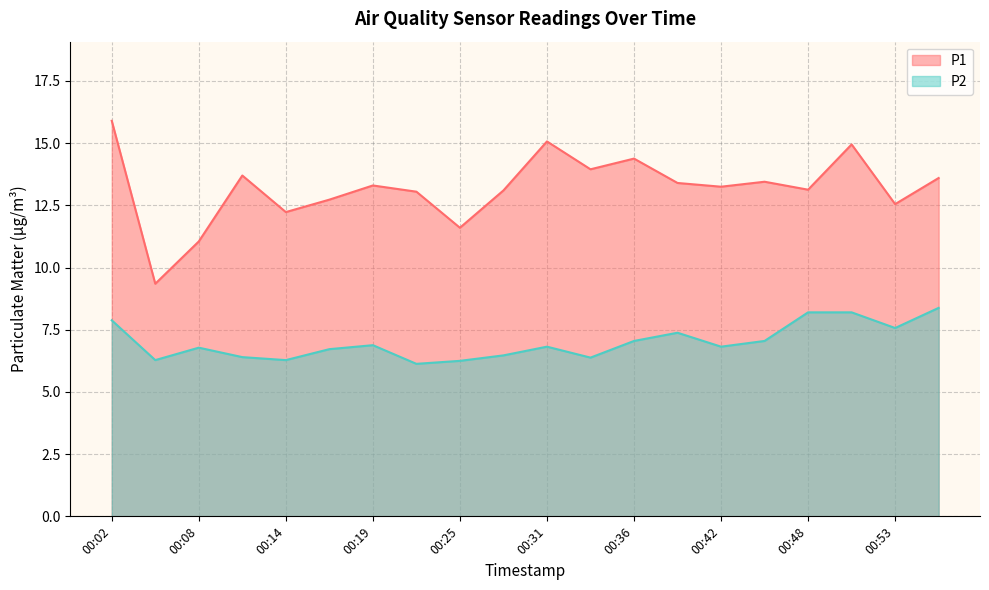

Which series has the largest total across all categories?

P1